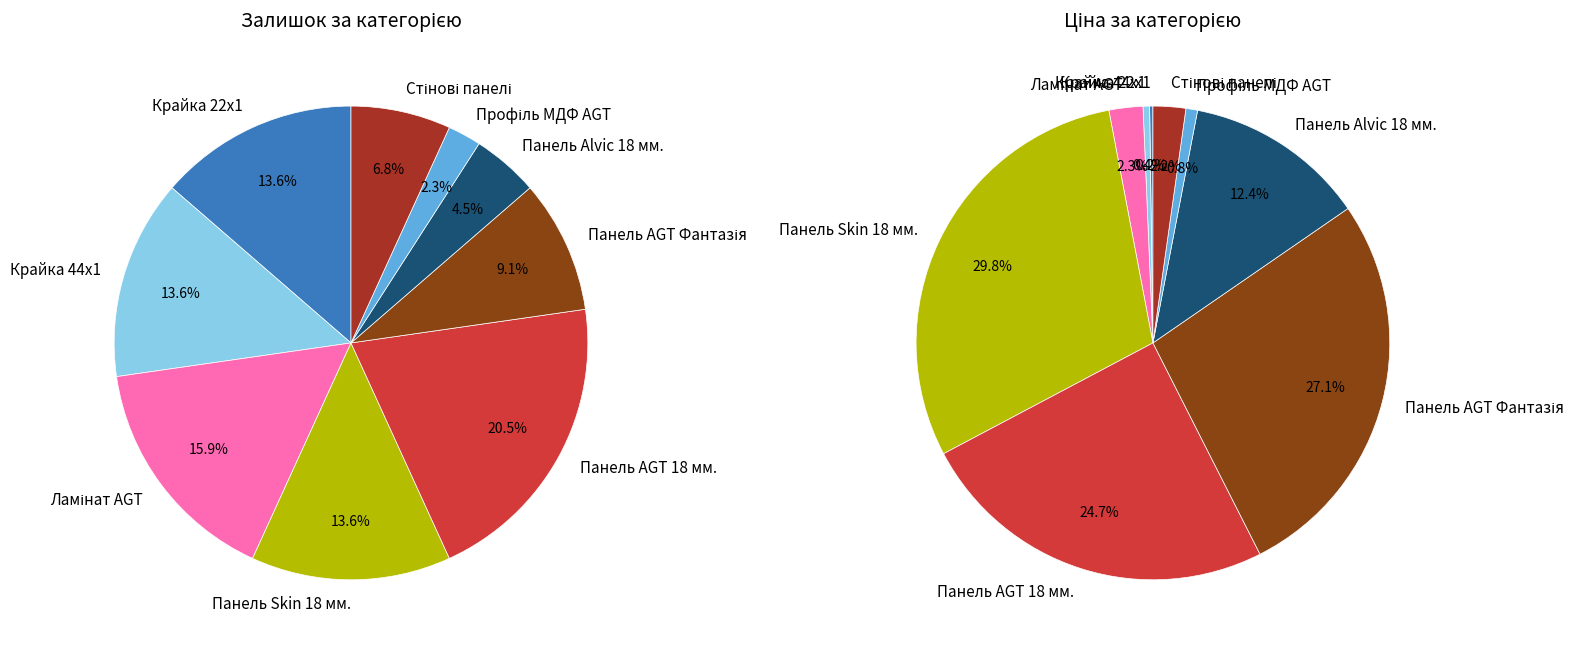

Approximately how many times larger is the value at Профіль МДФ AGT compared to Крайка 22x1?

3.6